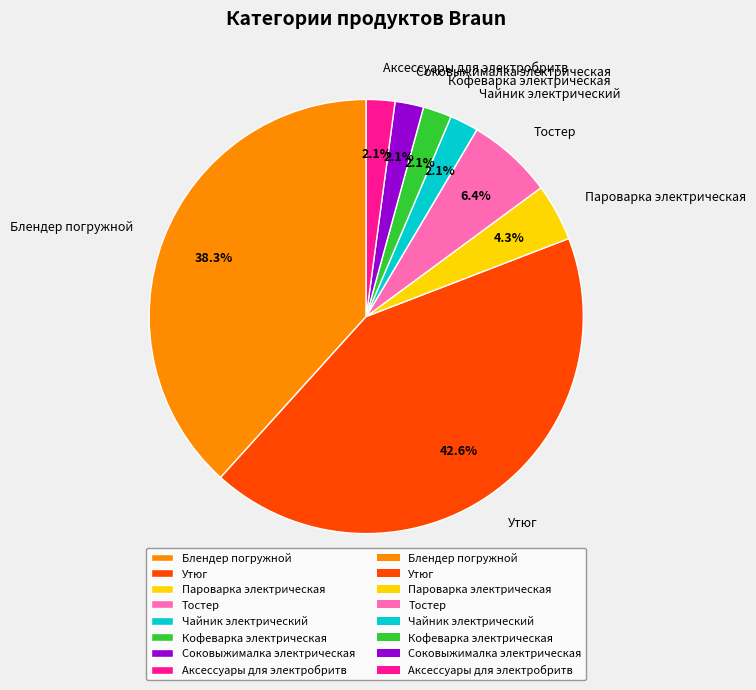

What is the ratio of the value at Пароварка электрическая to the value at Аксессуары для электробритв?

2.0